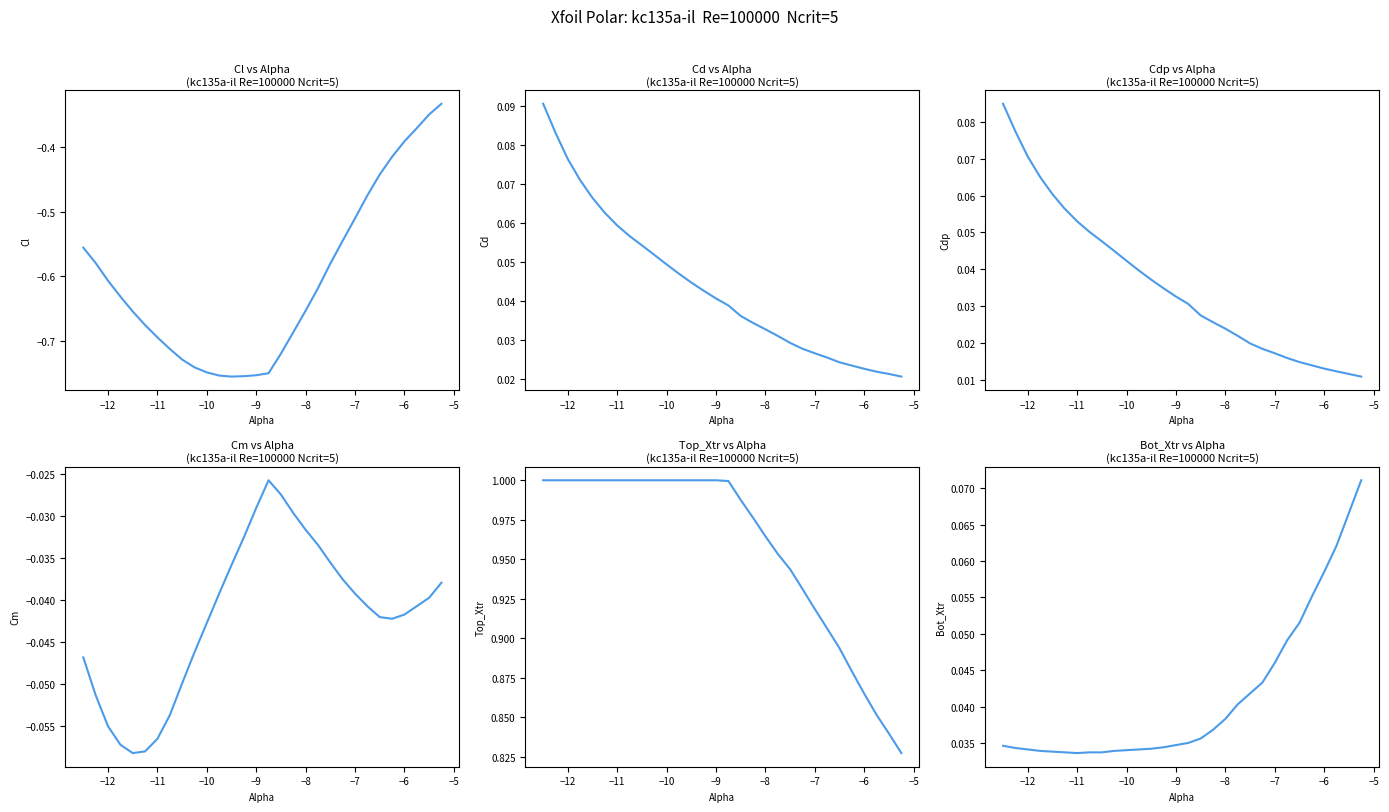

True or false: Cm and Cl cross at least once.

False